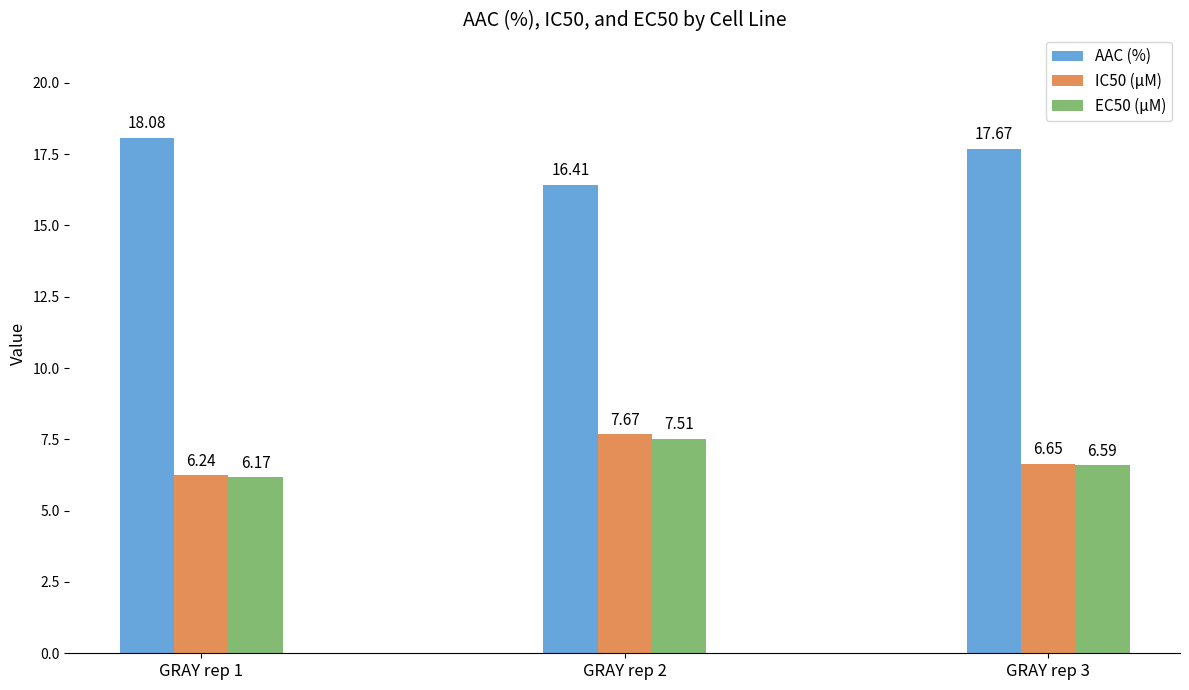

Is it true that EC50 (µM) equals 6.6 at GRAY rep 3?

True